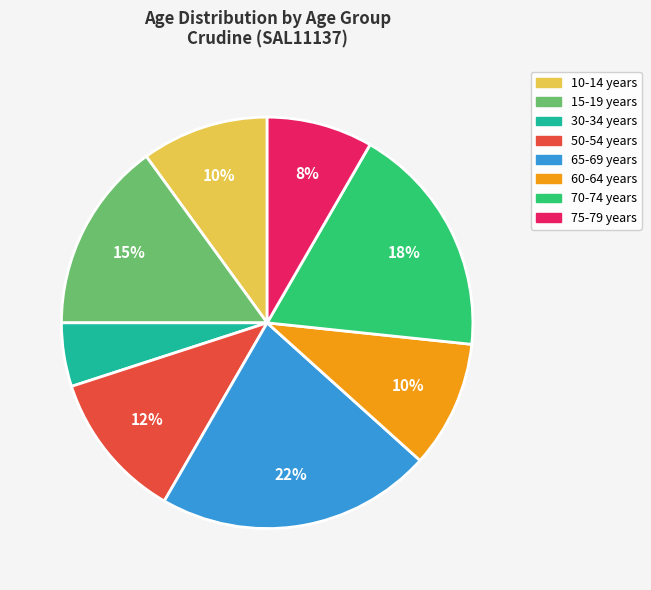

Count the number of slices in the pie.

8